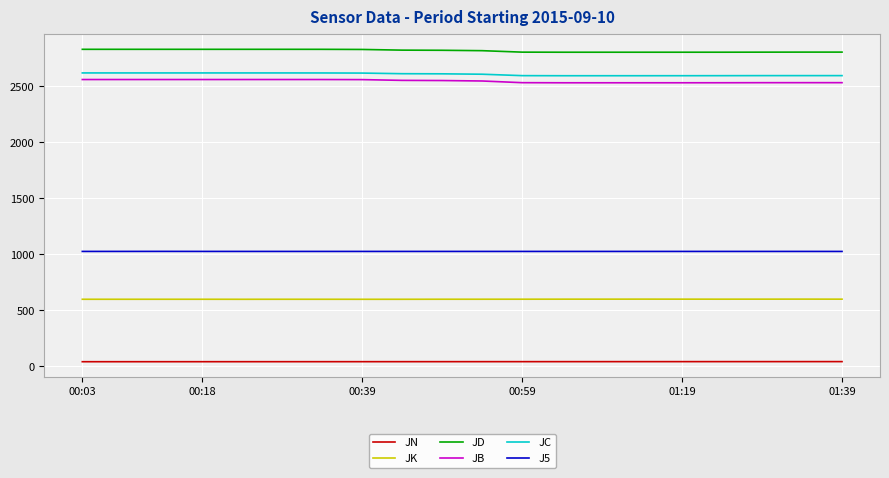

What is the lowest value of the JB series?

2532.0